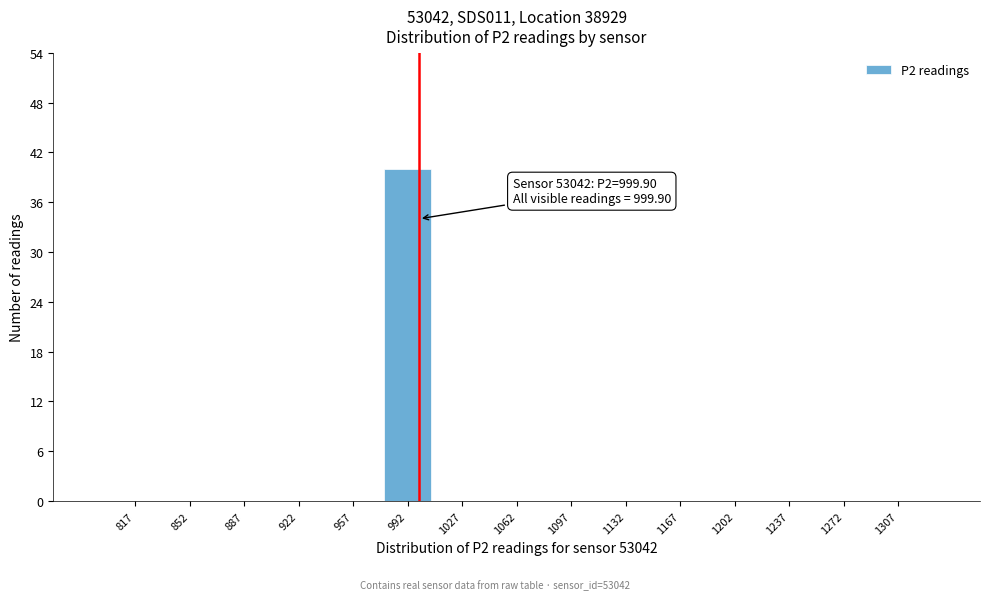

Reading right to left, transcribe all the data shown in this chart.

1307=0	1272=0	1237=0	1202=0	1167=0	1132=0	1097=0	1062=0	1027=0	992=40	957=0	922=0	887=0	852=0	817=0